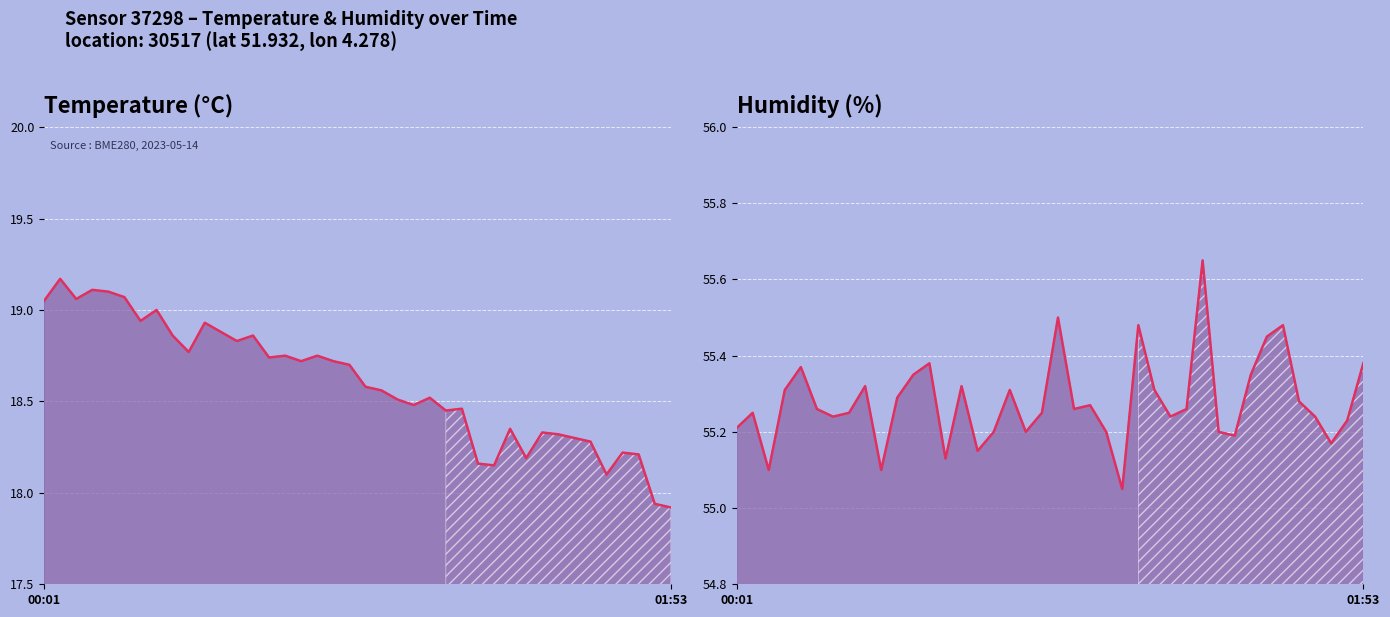

True or false: temperature has more than 1 interior local peaks.

True